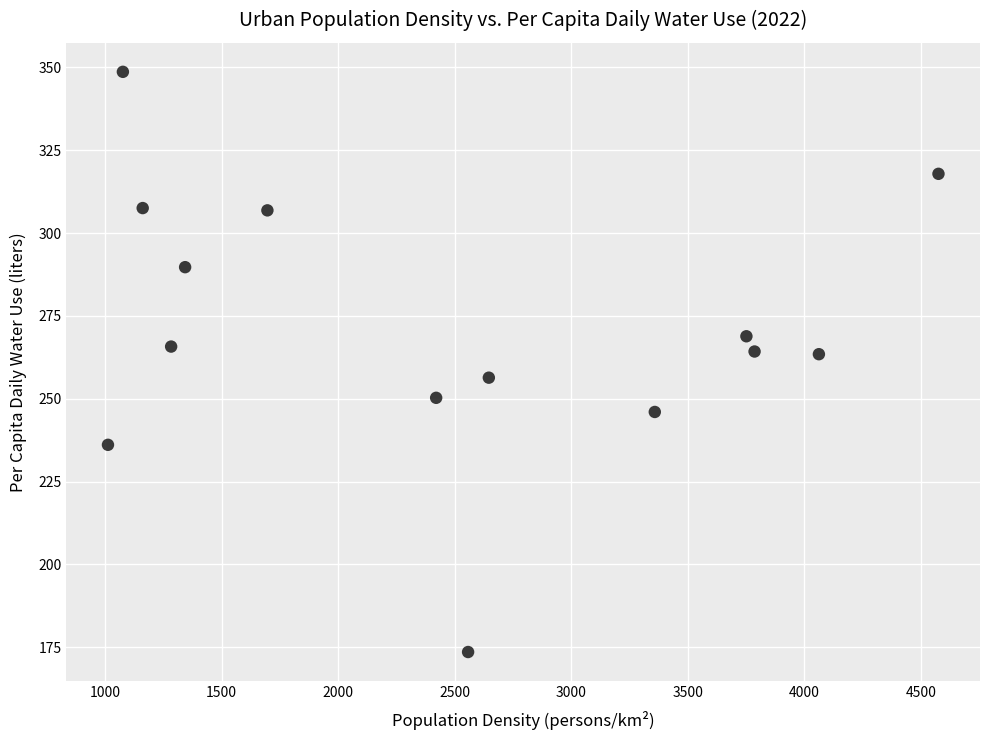

What is the range of X values (max minus min)?

3563.0